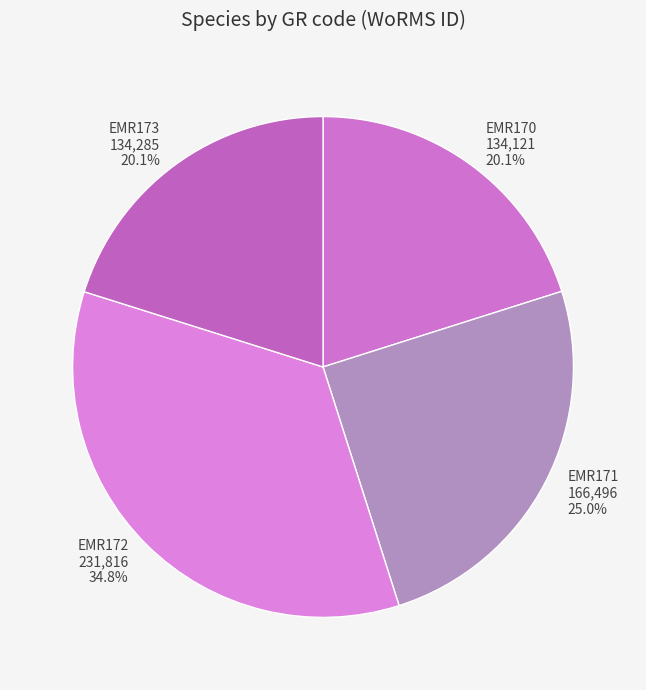

To the nearest percent, what is the difference between the largest and smallest slice percentages?

15%